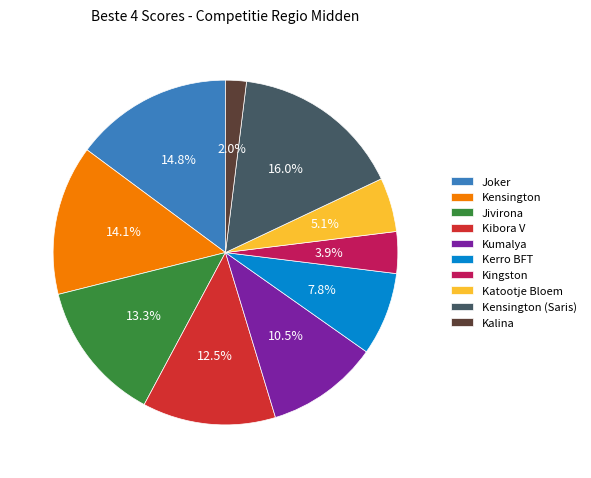

How many segments does this pie chart have?

10